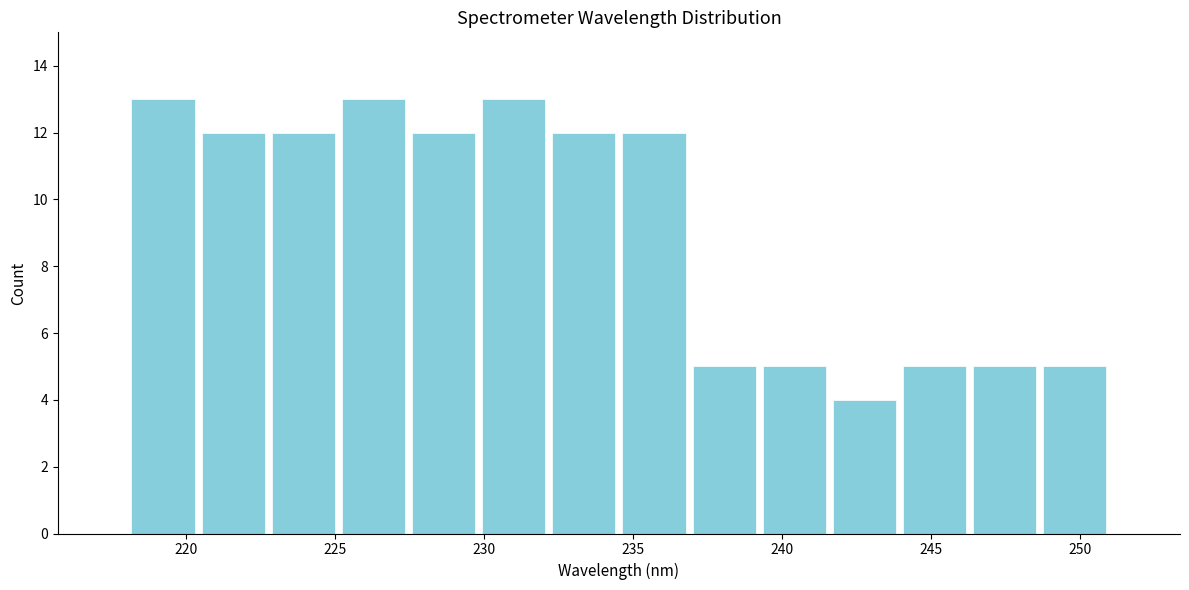

Reading left to right, list every bar in this chart as the range it spans on the x-axis followed by its height. Neither the bar edges nor the heights are printed on the chart, so give them approximately, as read against the axes.

218.0 to 220.5: 13
220.5 to 223.0: 12
223.0 to 225.0: 12
225.0 to 227.5: 13
227.5 to 230.0: 12
230.0 to 232.0: 13
232.0 to 234.5: 12
234.5 to 237.0: 12
237.0 to 239.0: 5
239.0 to 241.5: 5
241.5 to 244.0: 4
244.0 to 246.5: 5
246.5 to 248.5: 5
248.5 to 251.0: 5